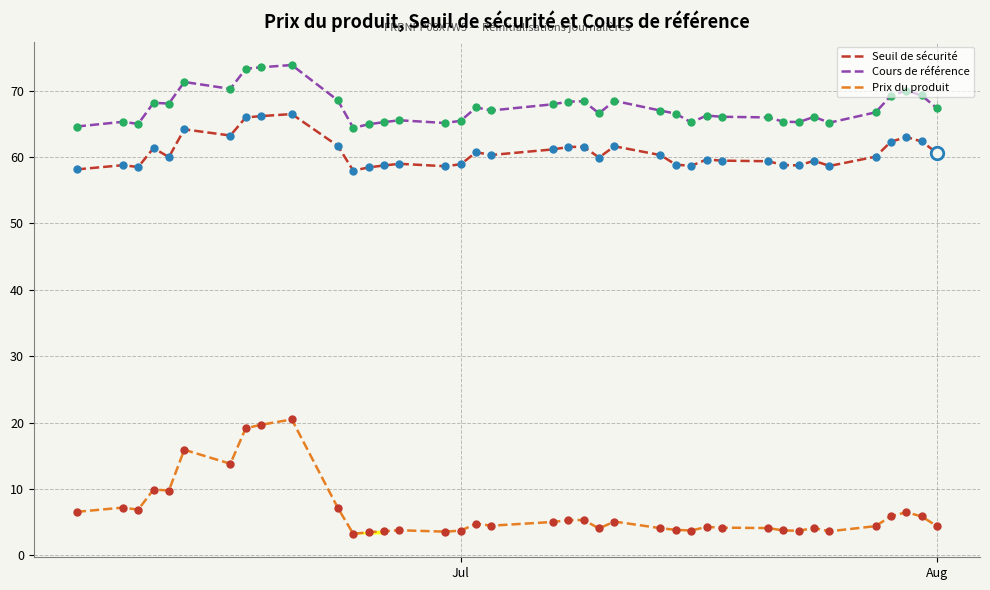

True or false: Seuil de sécurité and Prix du produit cross at least once.

False